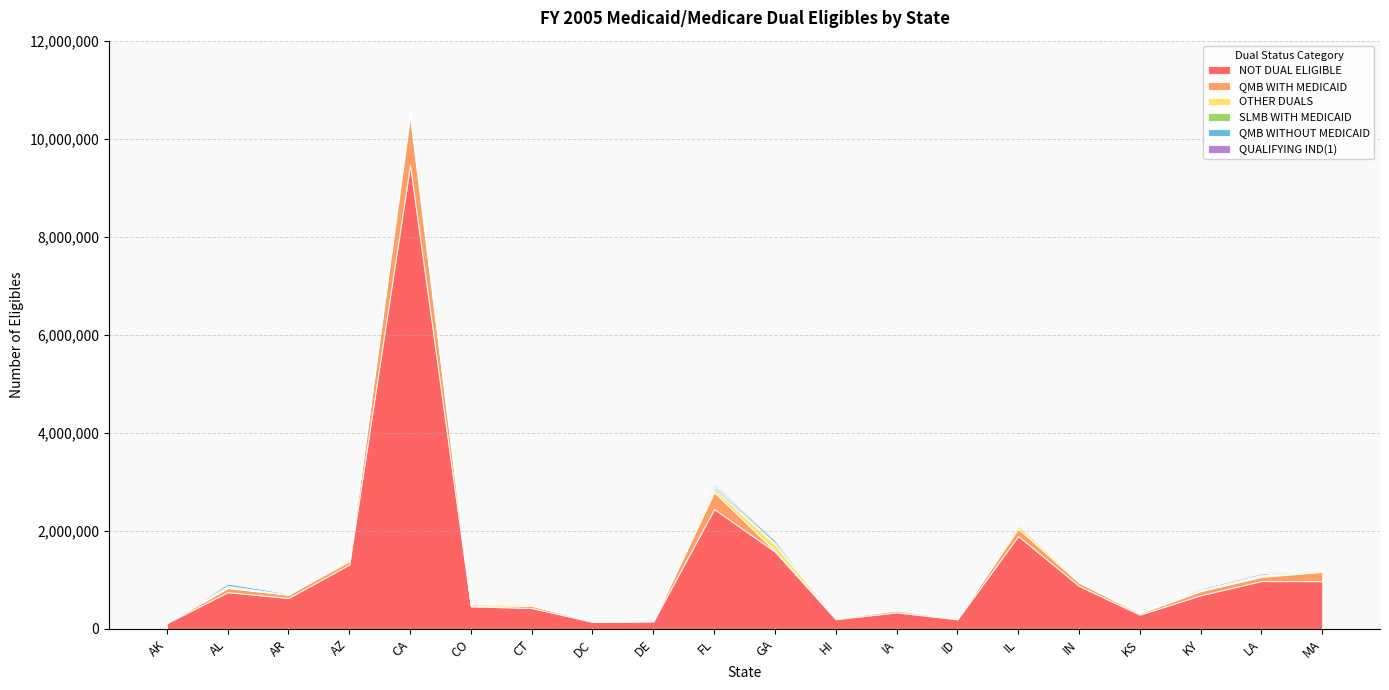

True or false: QMB WITHOUT MEDICAID and QUALIFYING IND(1) intersect in this chart.

True